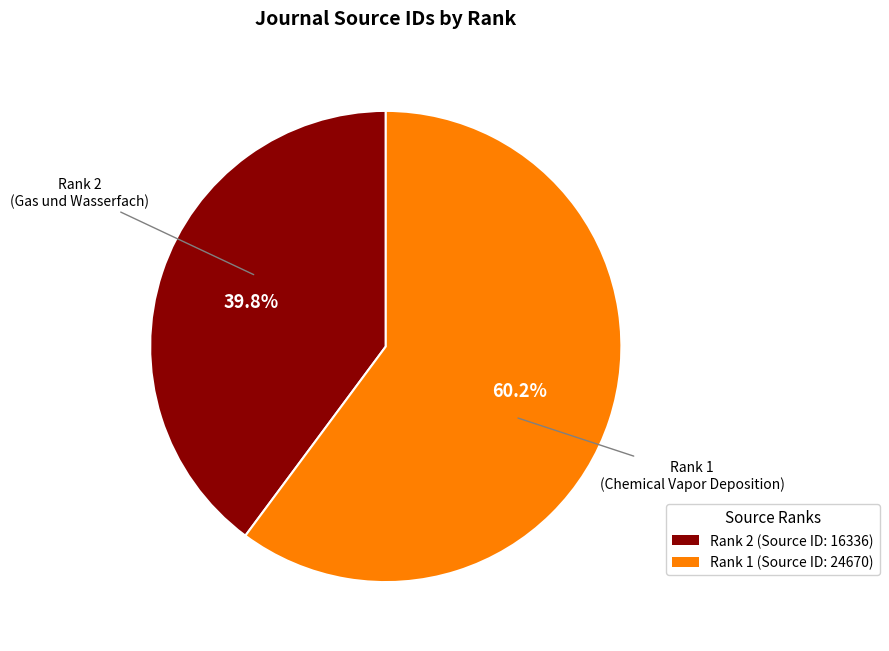

Is there any slice that represents more than half of the pie?

Yes